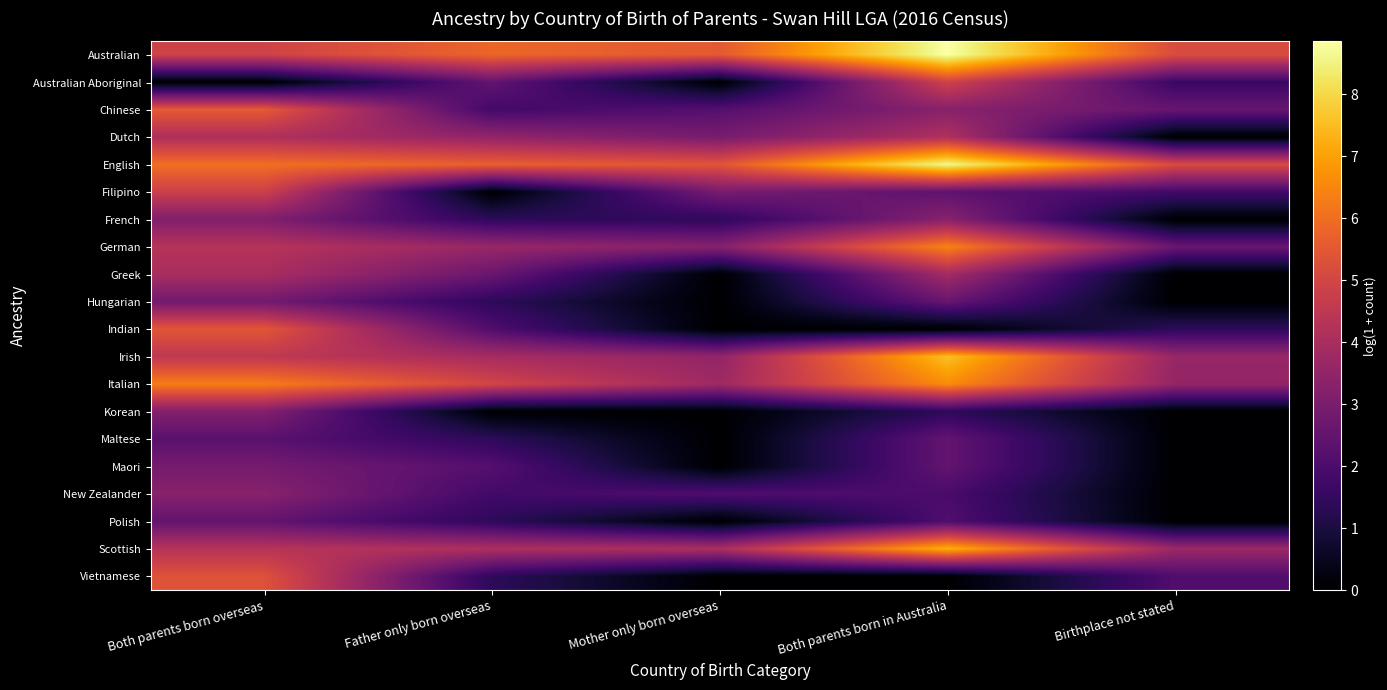

Which has a higher value, Mother only born overseas or Birthplace not stated?

Mother only born overseas